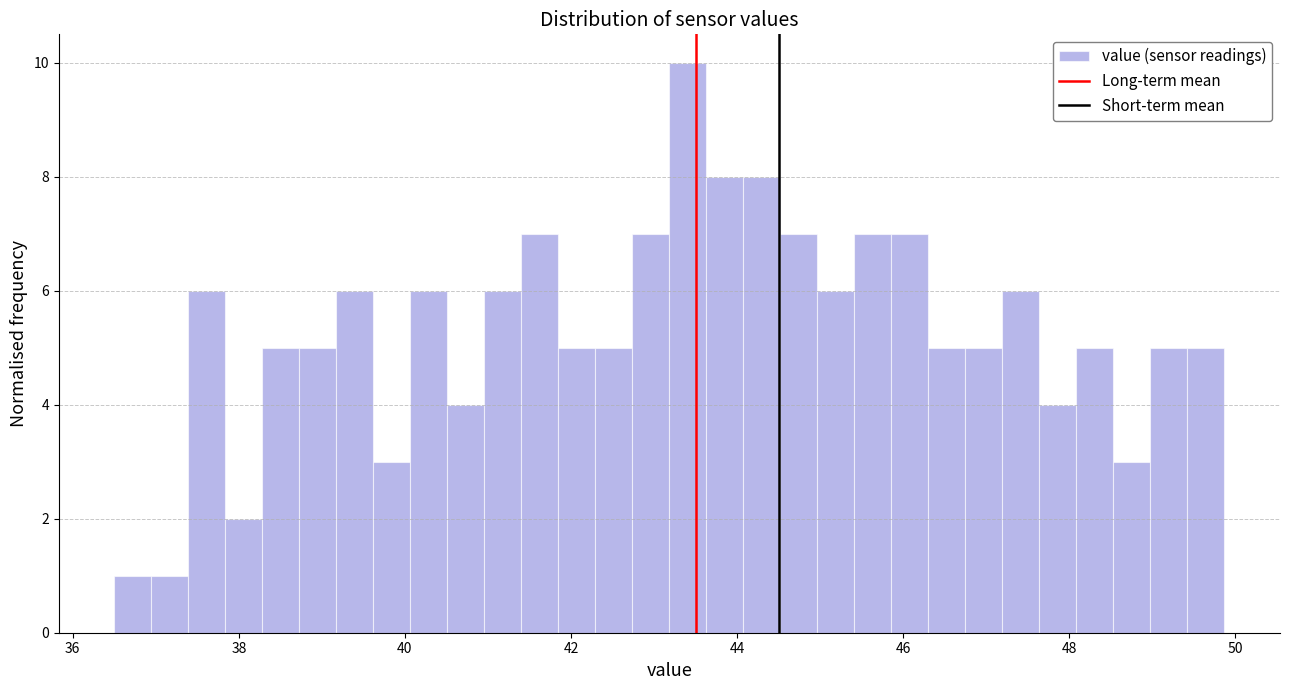

Around what value on the x-axis is the tallest bar? Give the approximate position of its centre, as read against the axis.

43.4